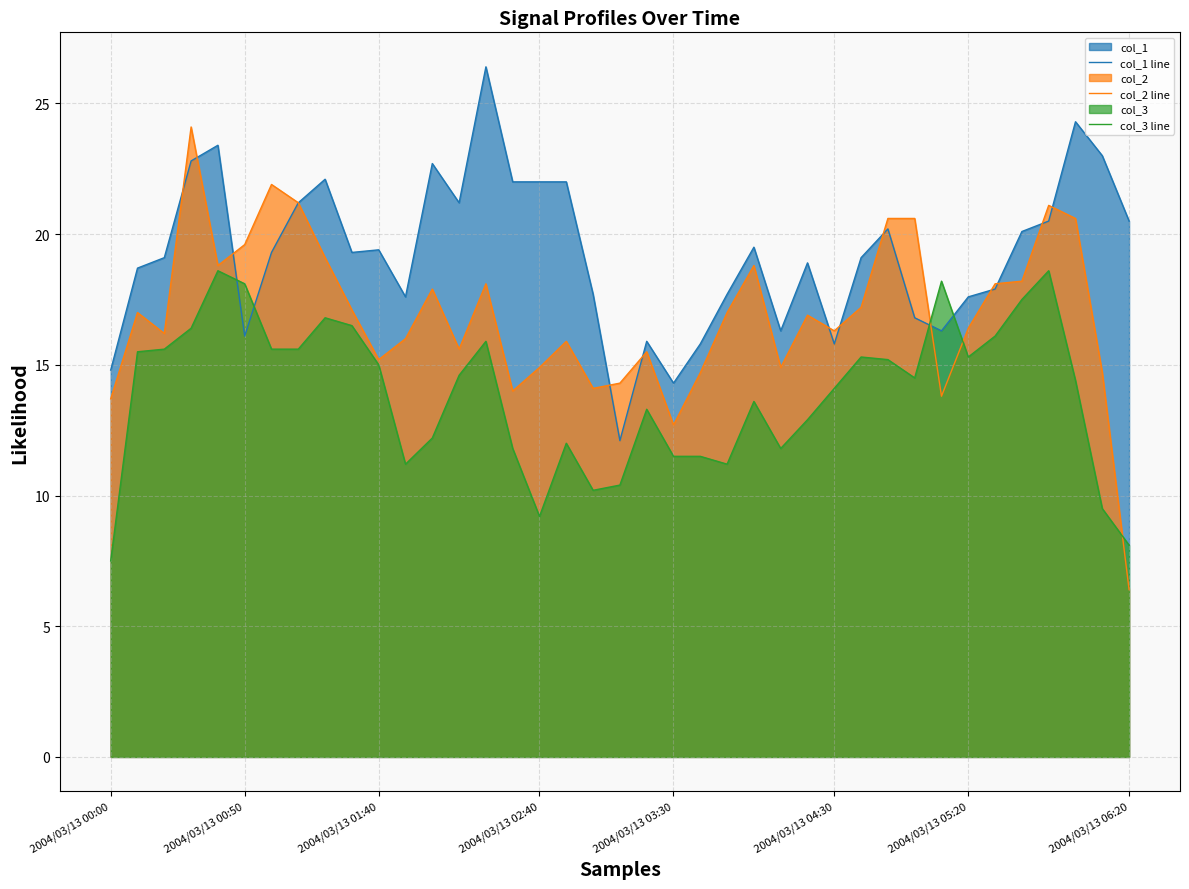

What are all the series names shown in the legend?

col_1 line, col_2 line, col_3 line